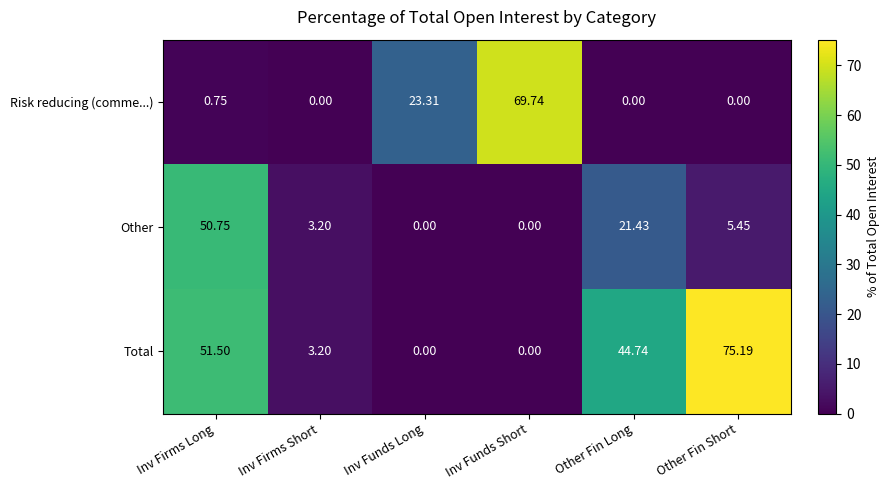

Which series has the largest range (max minus min)?

Total